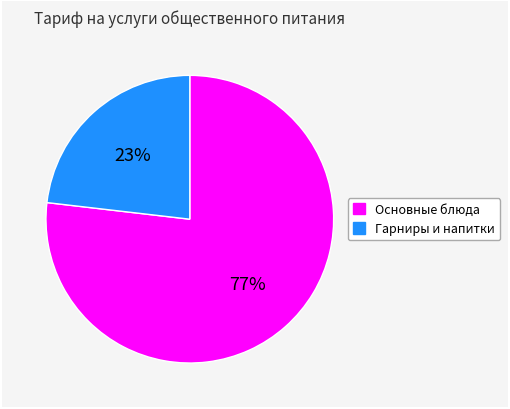

The Основные блюда slice represents 77% of the pie. True or false?

True